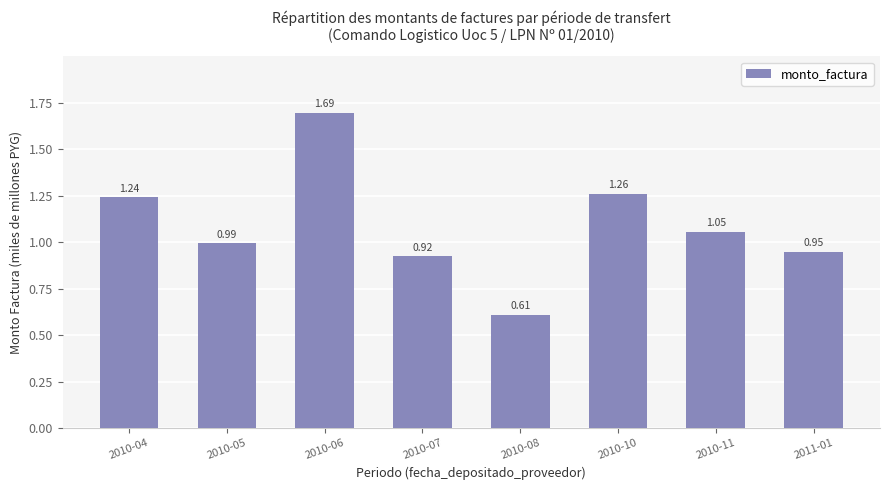

What position from the right is 2010-11?

2